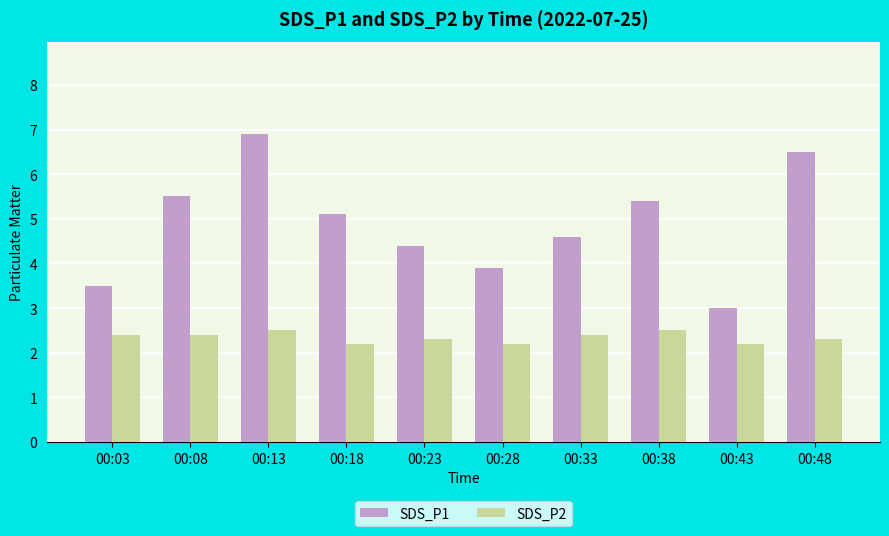

True or false: SDS_P2 has a value of 3.2 at 00:48.

False